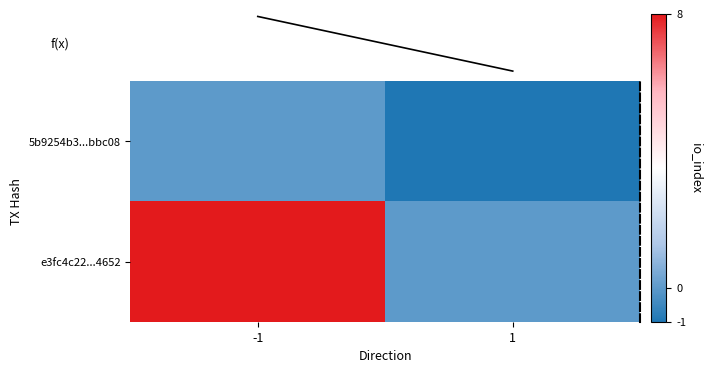

Which has a higher value, 1 or -1?

-1